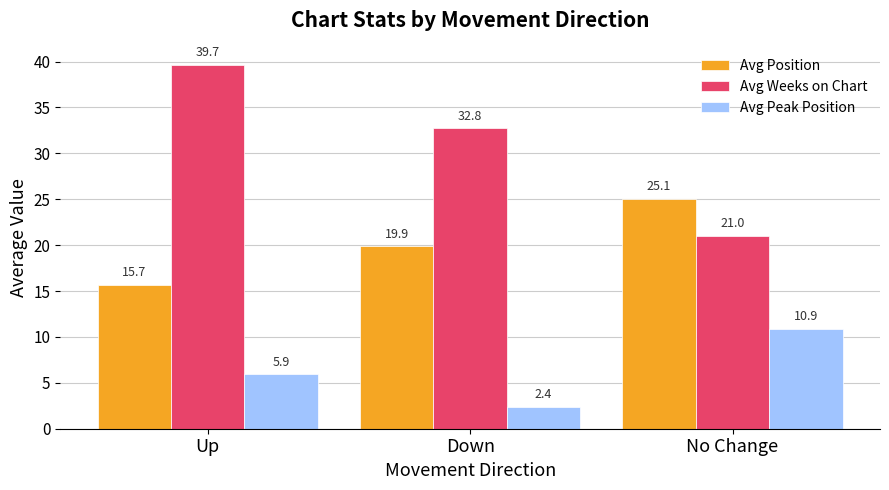

Is it true that Avg Position equals 15.7 at Up?

True